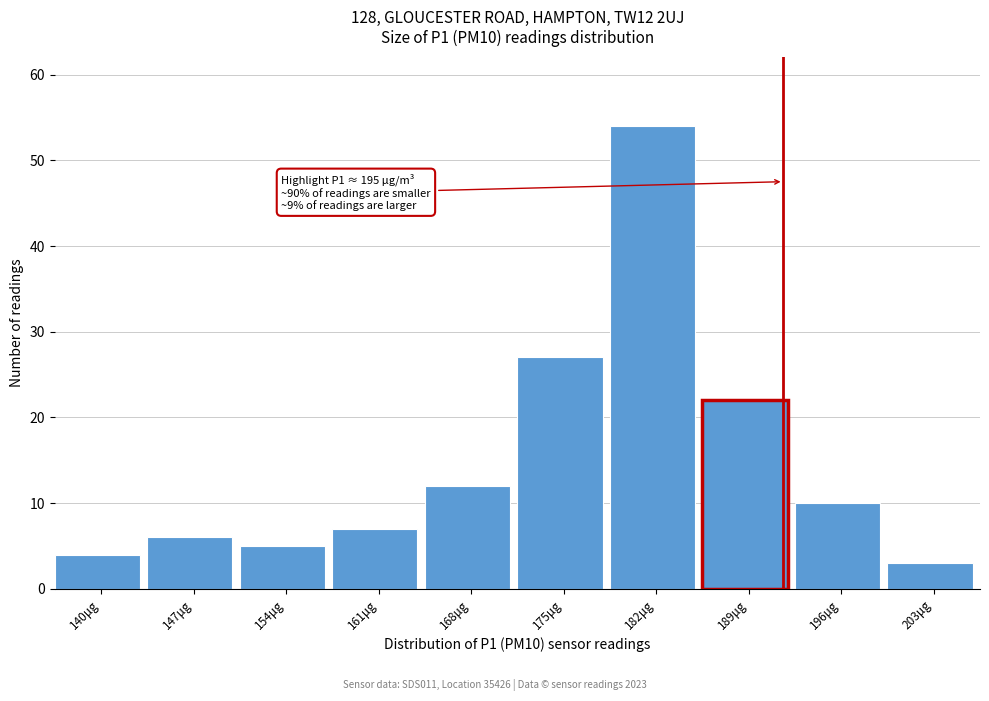

Reading left to right, what are all the values shown in this chart?

140μg=4	147μg=6	154μg=5	161μg=7	168μg=12	175μg=27	182μg=54	189μg=22	196μg=10	203μg=3